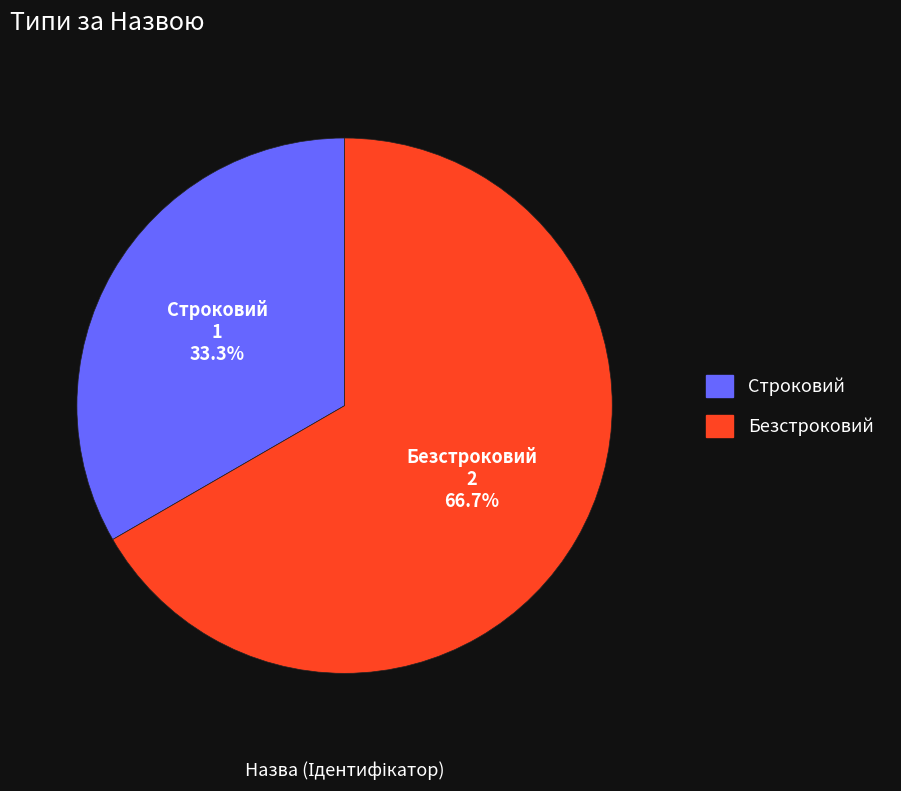

What portion of the pie excludes Строковий?

66.7%